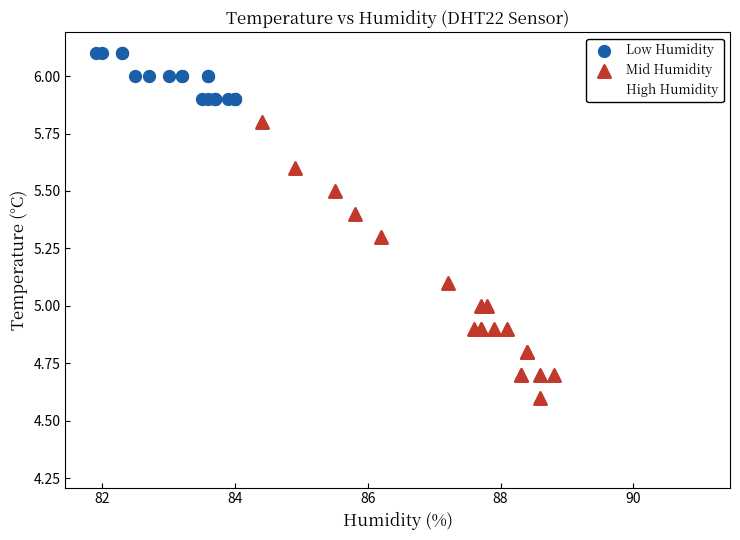

Which series reaches the minimum Y coordinate?

High Humidity